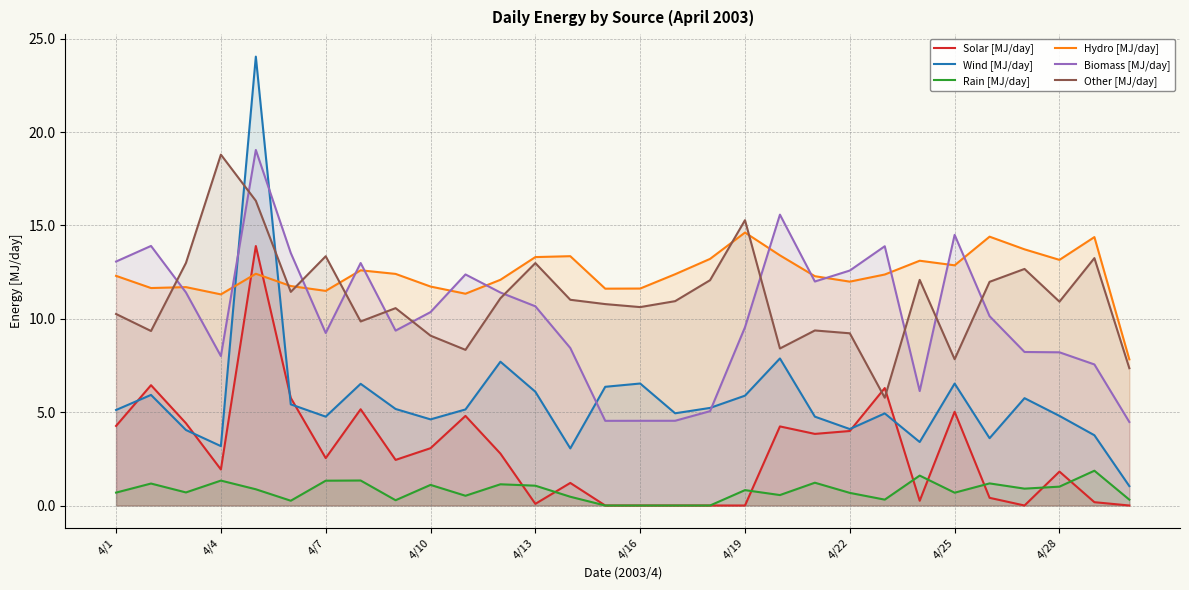

Is the value of Other [MJ/day] at 4/16 greater than the value of Biomass [MJ/day] at 4/16?

Yes